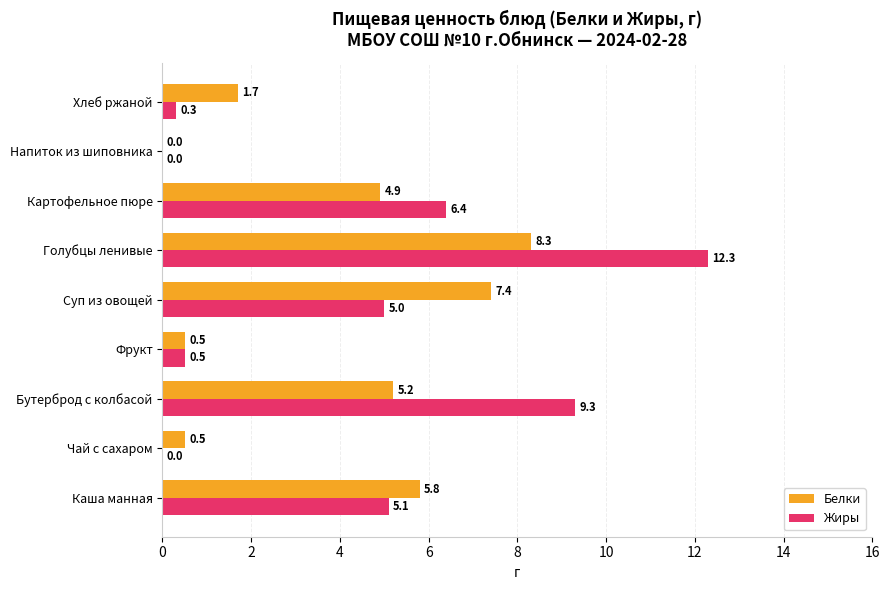

How many values in Жиры are above zero?

7